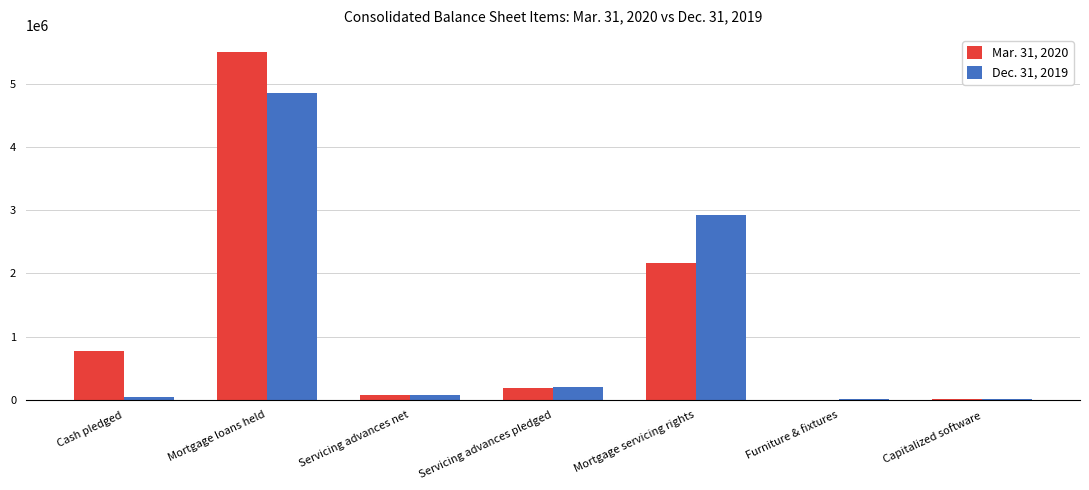

True or false: Mar. 31, 2020 has a value of 182531 at Servicing advances pledged.

True